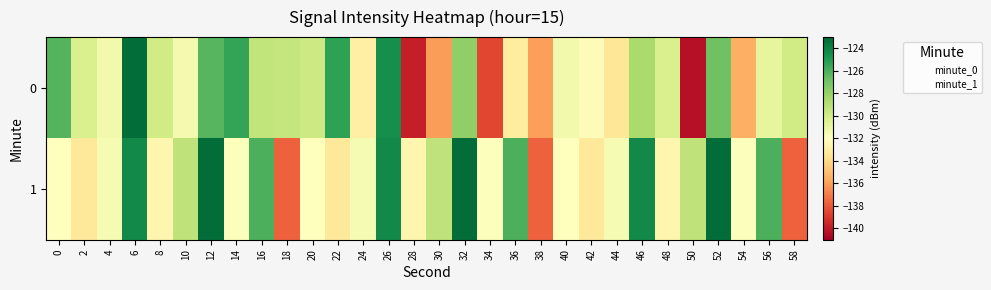

Reading right to left, transcribe all the data shown in this chart.

0: 58=-130.0	56=-130.9	54=-135.5	52=-126.9	50=-140.3	48=-130.3	46=-128.6	44=-133.4	42=-132.2	40=-131.4	38=-135.9	36=-133.1	34=-138.5	32=-127.8	30=-136.1	28=-139.8	26=-124.5	24=-132.9	22=-125.3	20=-129.8	18=-129.5	16=-129.4	14=-125.5	12=-126.3	10=-131.5	8=-129.9	6=-123.3	4=-131.4	2=-130.2	0=-126.2
1: 58=-137.7	56=-126.0	54=-131.9	52=-123.2	50=-129.3	48=-132.5	46=-124.3	44=-131.6	42=-133.3	40=-132.0	38=-137.7	36=-126.0	34=-131.9	32=-123.2	30=-129.3	28=-132.5	26=-124.3	24=-131.6	22=-133.3	20=-132.0	18=-137.7	16=-126.0	14=-131.9	12=-123.2	10=-129.3	8=-132.5	6=-124.3	4=-131.6	2=-133.3	0=-132.0